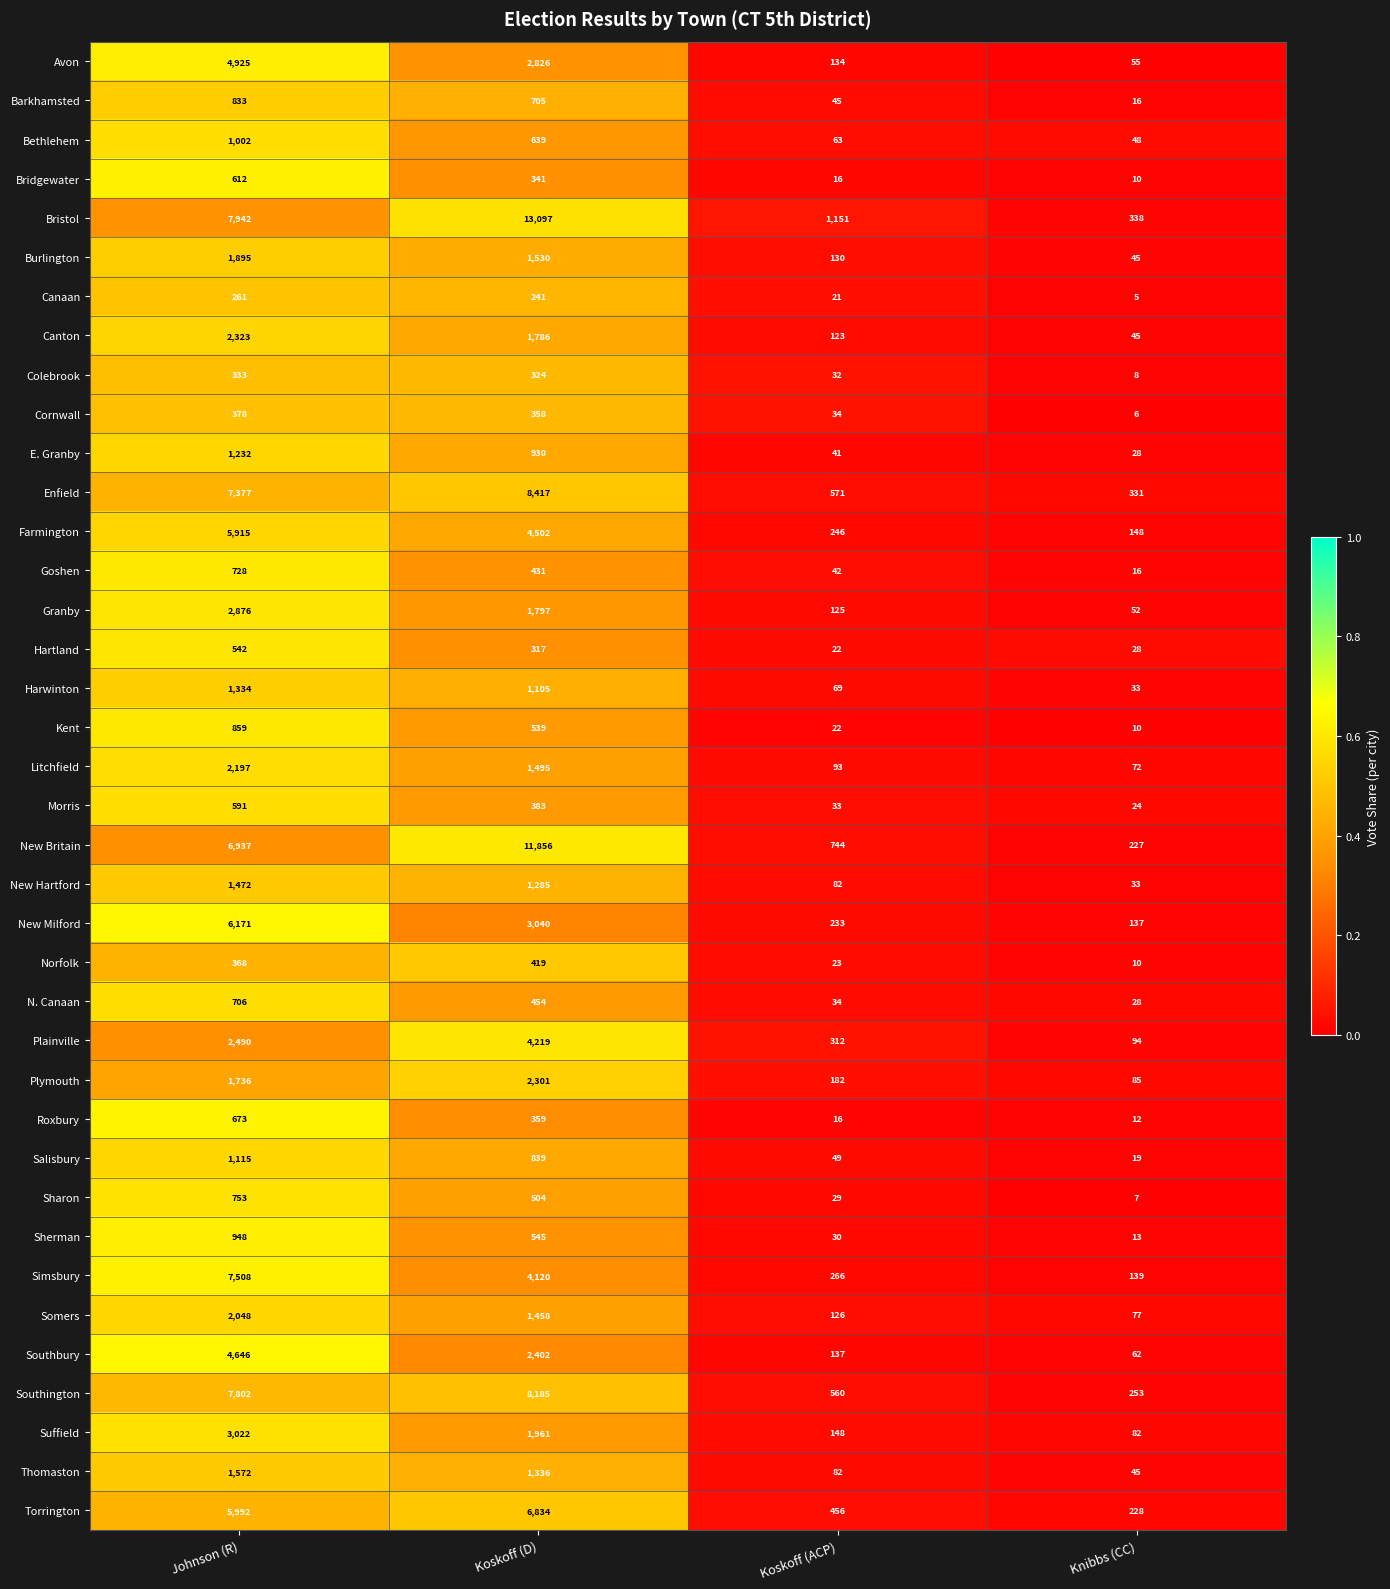

Which category has the highest value across all series?

Koskoff (D)